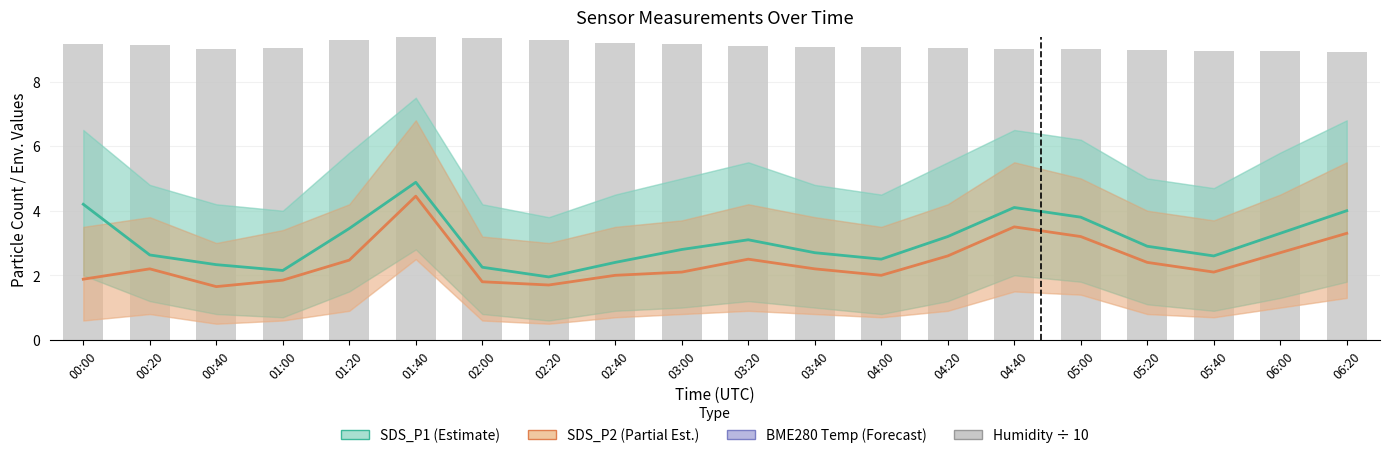

Where is BME280 Humidity (÷10) nearest to the value 9?

05:00